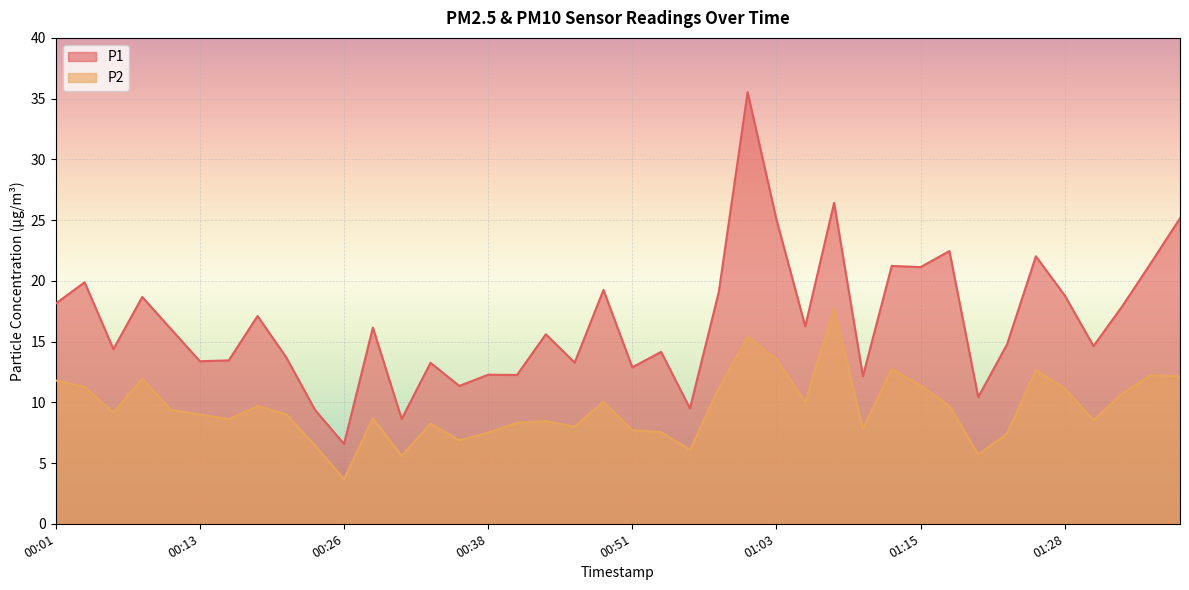

What is the difference between the maximum and minimum values in the P1 series?

29.0